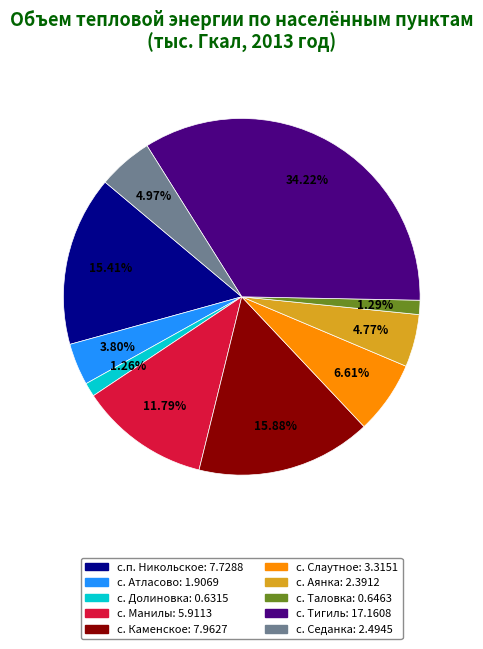

To the nearest percent, what is the combined percentage of с. Манилы and с. Таловка?

13%